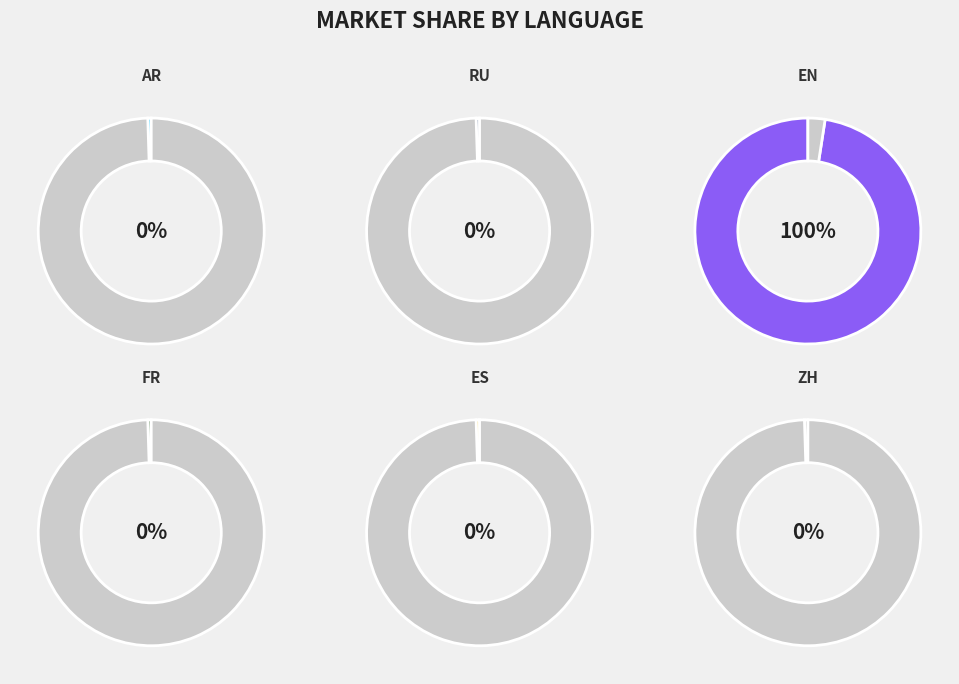

How many slices are in this pie chart?

6